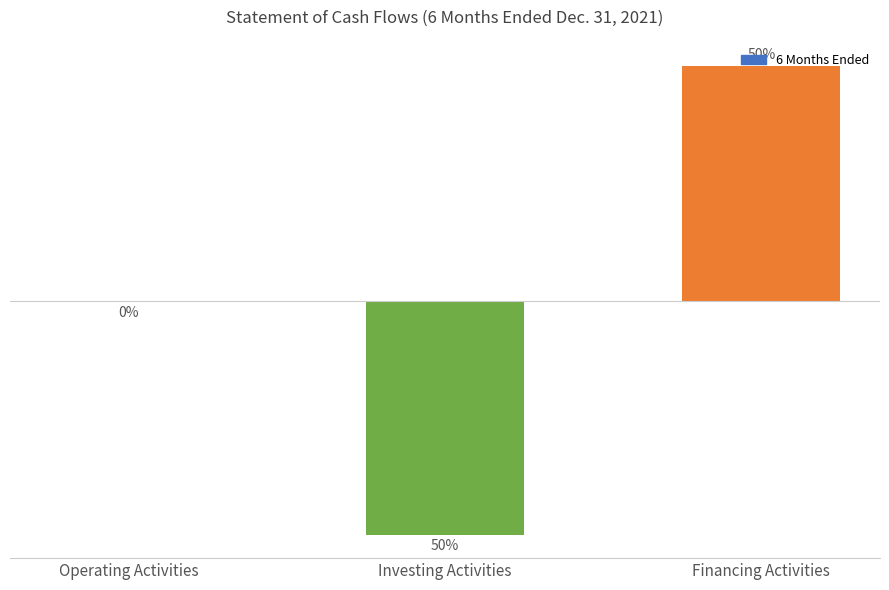

What position from the right is Investing Activities?

2